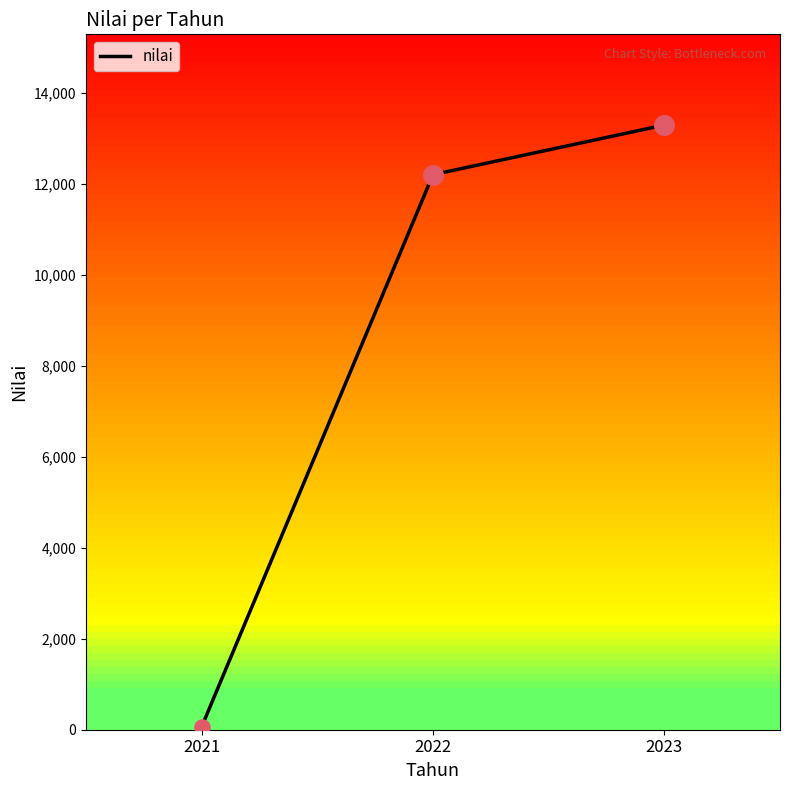

What is the change in value from 2021 to 2022?

+12137